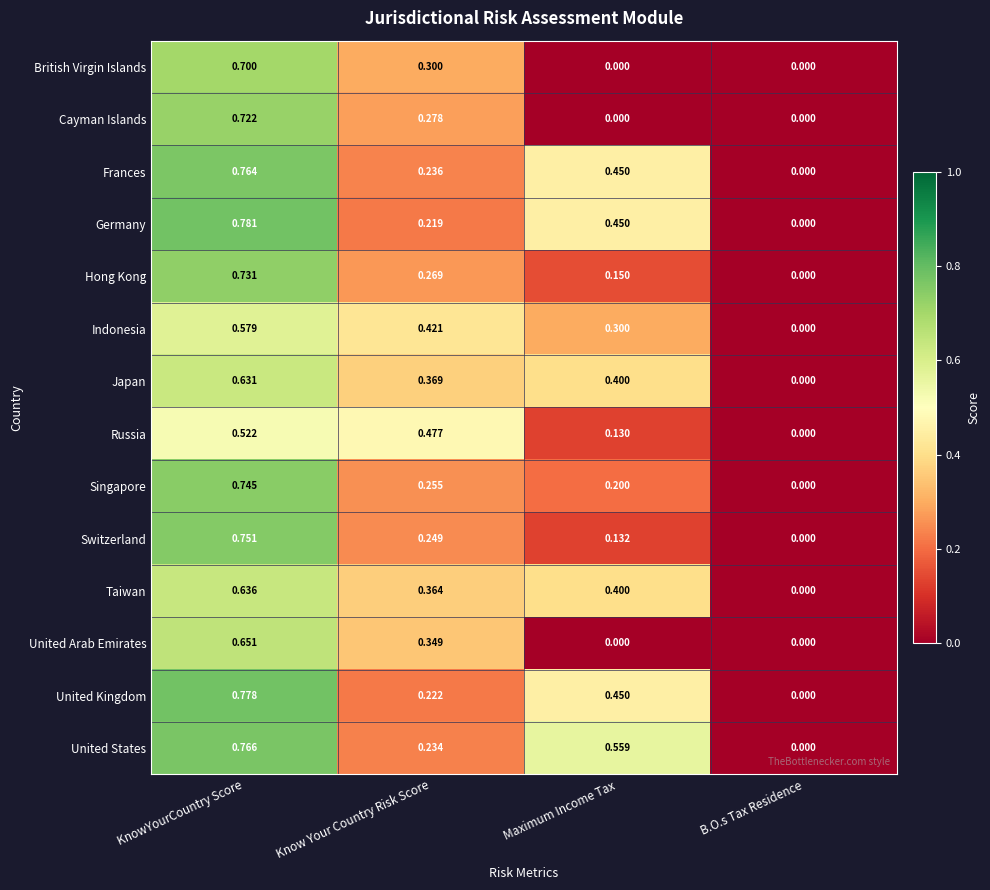

Between KnowYourCountry Score and B.O.s Tax Residence, which series saw the biggest shift?

Germany